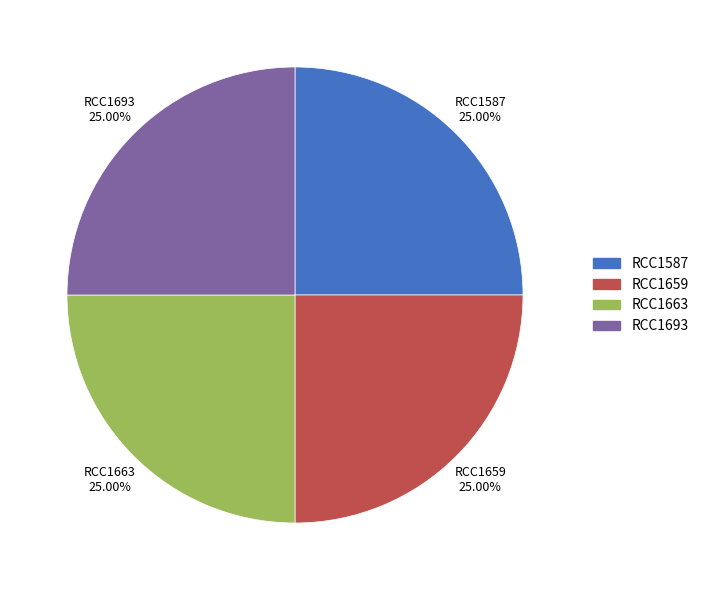

What is the ratio of the value at RCC1587 to the value at RCC1659?

1.0